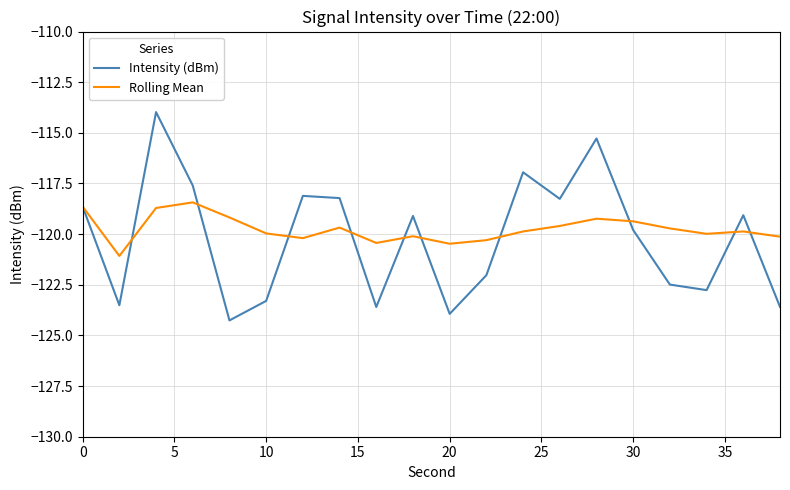

What is the minimum value shown in the chart?

-124.3